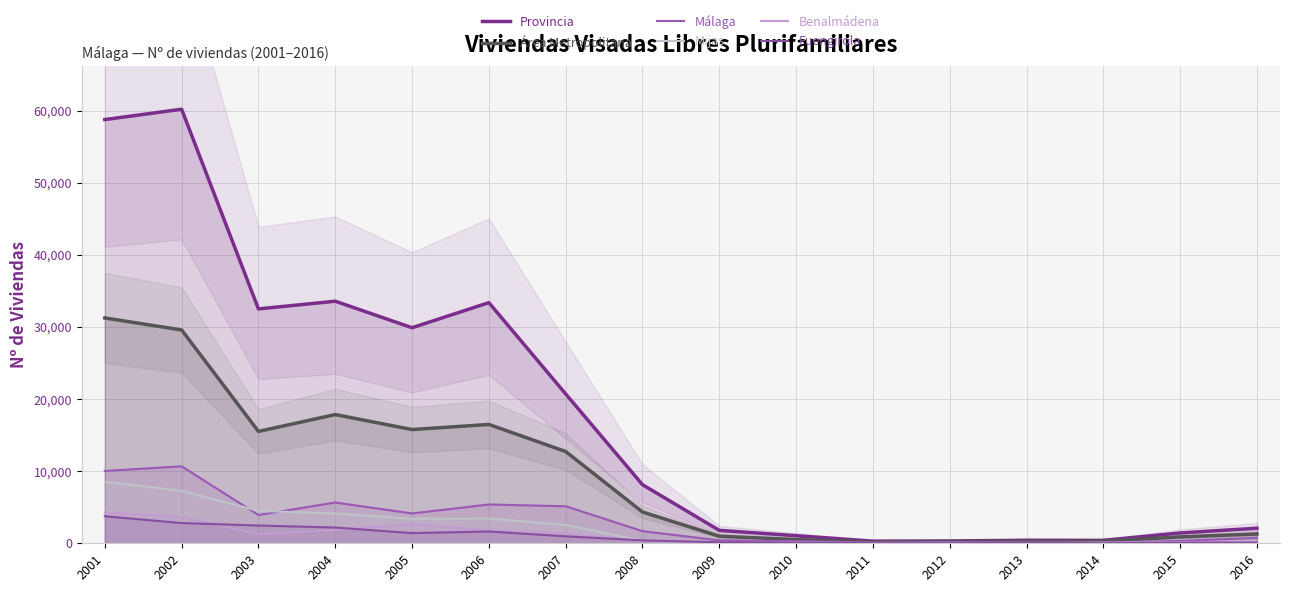

Which has a higher value, 2001 or 2013?

2001